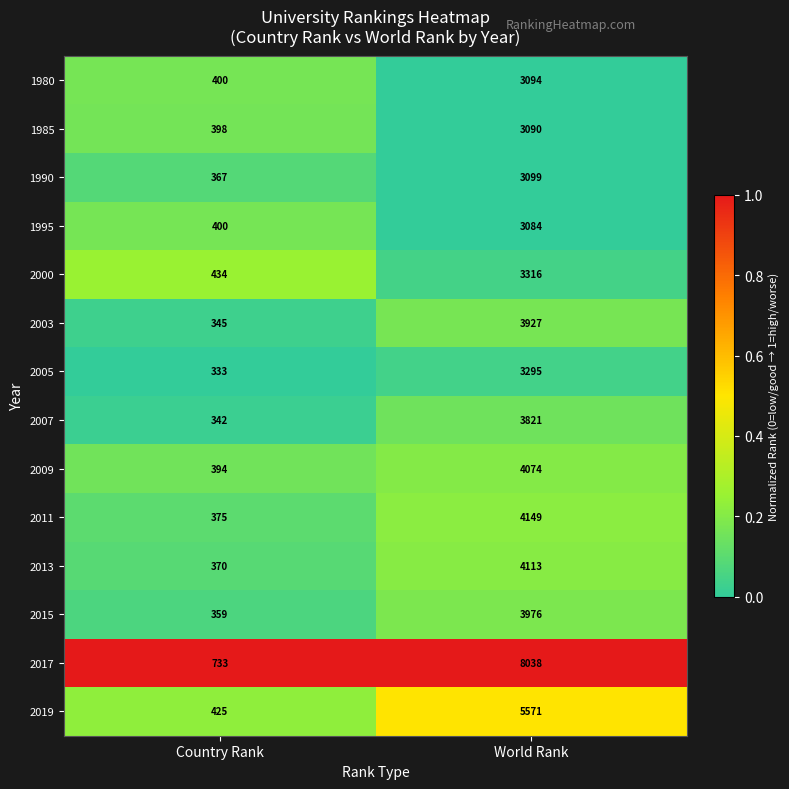

Which series changed the most between Country Rank and World Rank?

2017